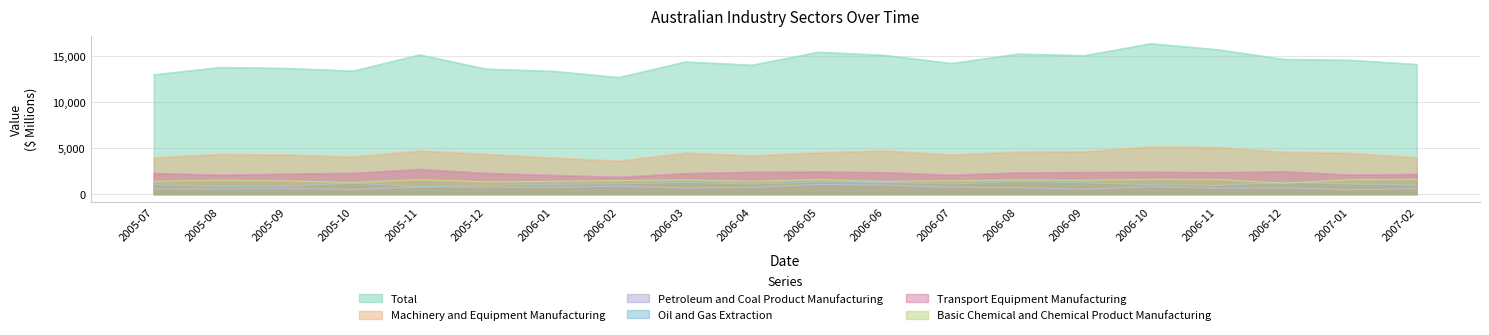

True or false: Machinery and Equipment Manufacturing and Basic Chemical and Chemical Product Manufacturing cross at least once.

False